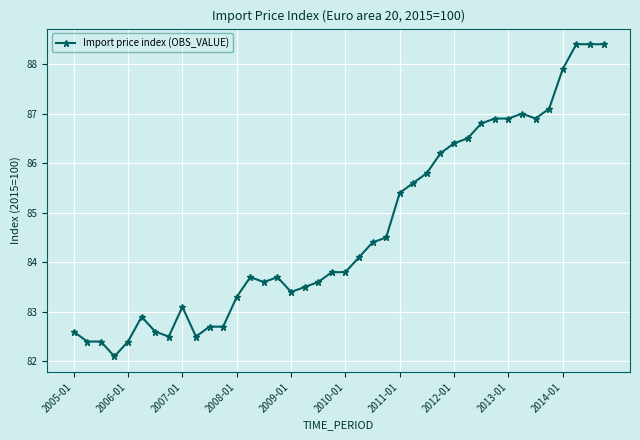

What is the sum of all values?

3386.9